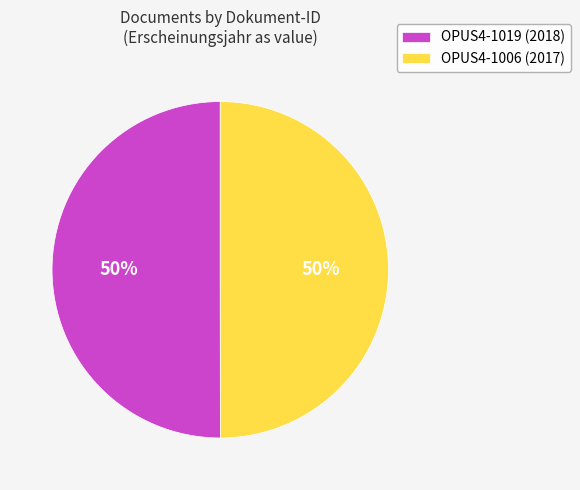

Is it true that OPUS4-1006 is 37% of the pie?

False